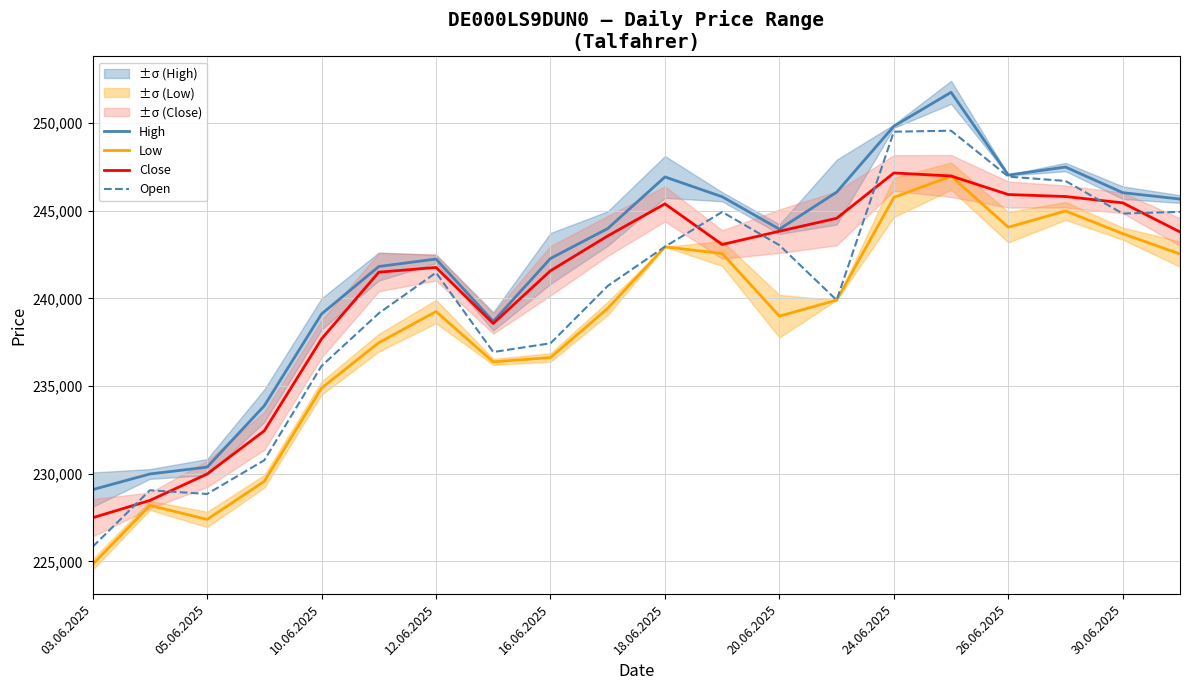

At which category does the chart reach its minimum across all series?

03.06.2025